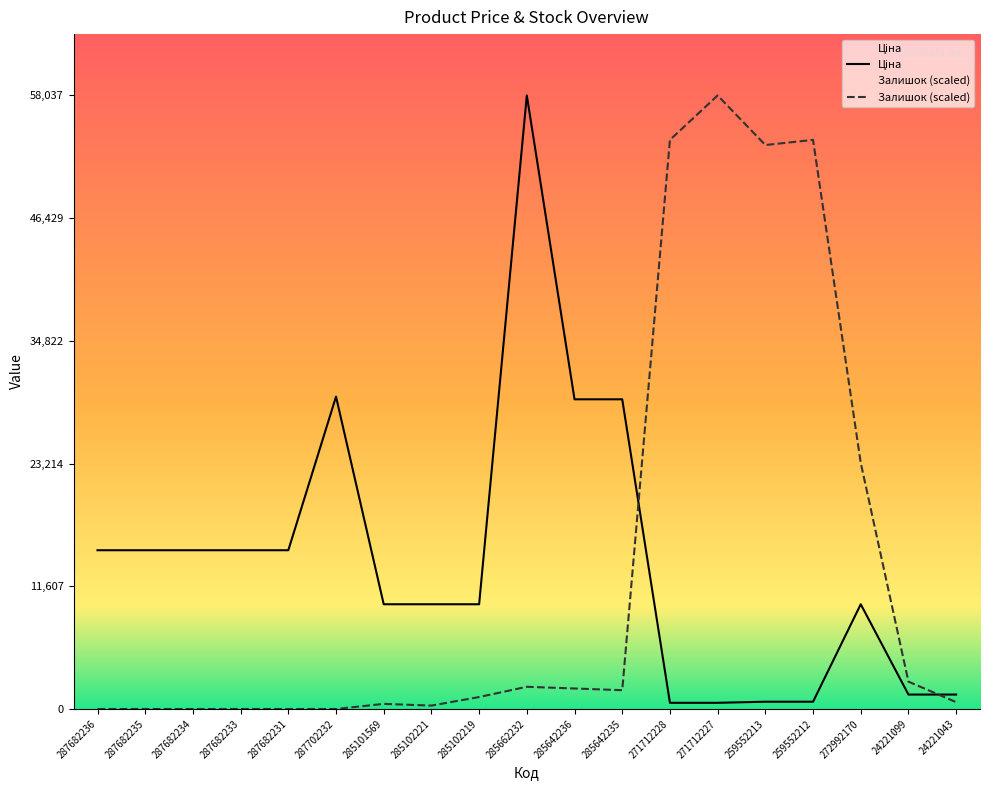

The Залишок series shows 403.0 at 285102219. True or false?

False